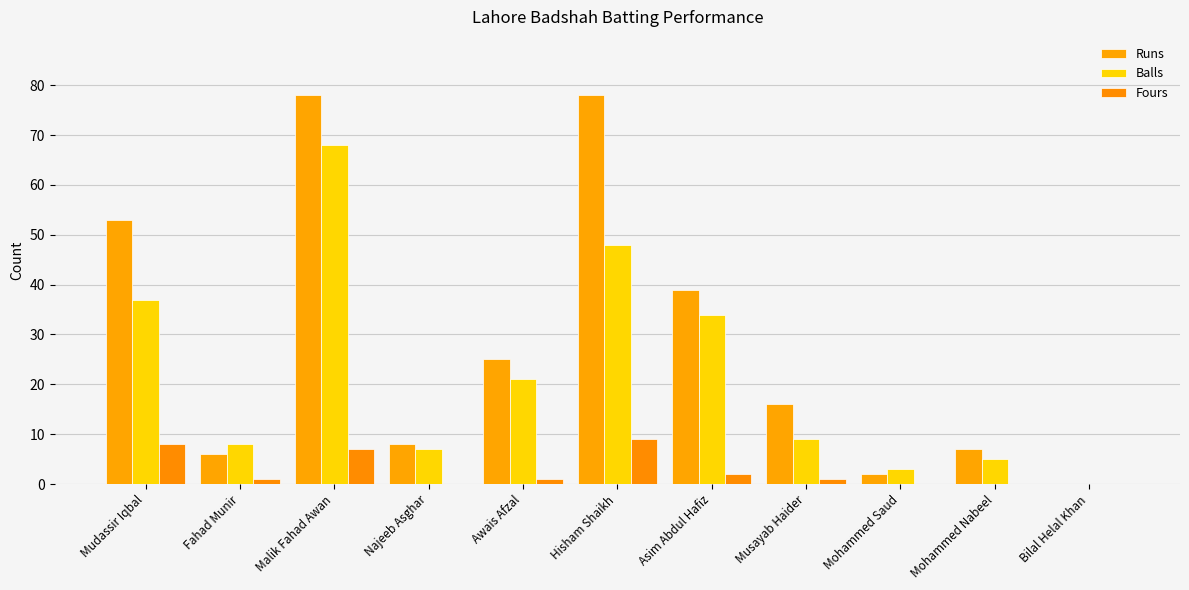

Reading left to right, what are all the values shown in this chart?

Runs: Mudassir Iqbal=53	Fahad Munir=6	Malik Fahad Awan=78	Najeeb Asghar=8	Awais Afzal=25	Hisham Shaikh=78	Asim Abdul Hafiz=39	Musayab Haider=16	Mohammed Saud=2	Mohammed Nabeel=7	Bilal Helal Khan=0
Balls: Mudassir Iqbal=37	Fahad Munir=8	Malik Fahad Awan=68	Najeeb Asghar=7	Awais Afzal=21	Hisham Shaikh=48	Asim Abdul Hafiz=34	Musayab Haider=9	Mohammed Saud=3	Mohammed Nabeel=5	Bilal Helal Khan=0
Fours: Mudassir Iqbal=8	Fahad Munir=1	Malik Fahad Awan=7	Najeeb Asghar=0	Awais Afzal=1	Hisham Shaikh=9	Asim Abdul Hafiz=2	Musayab Haider=1	Mohammed Saud=0	Mohammed Nabeel=0	Bilal Helal Khan=0